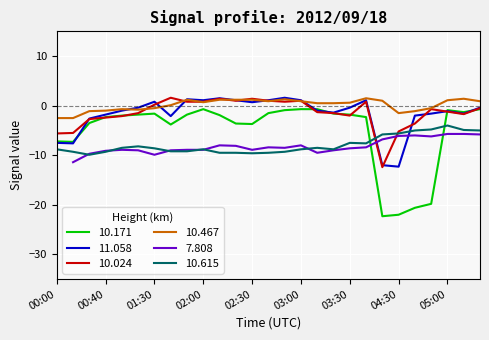

How many intersections are there between 10.024 and 10.615?

2